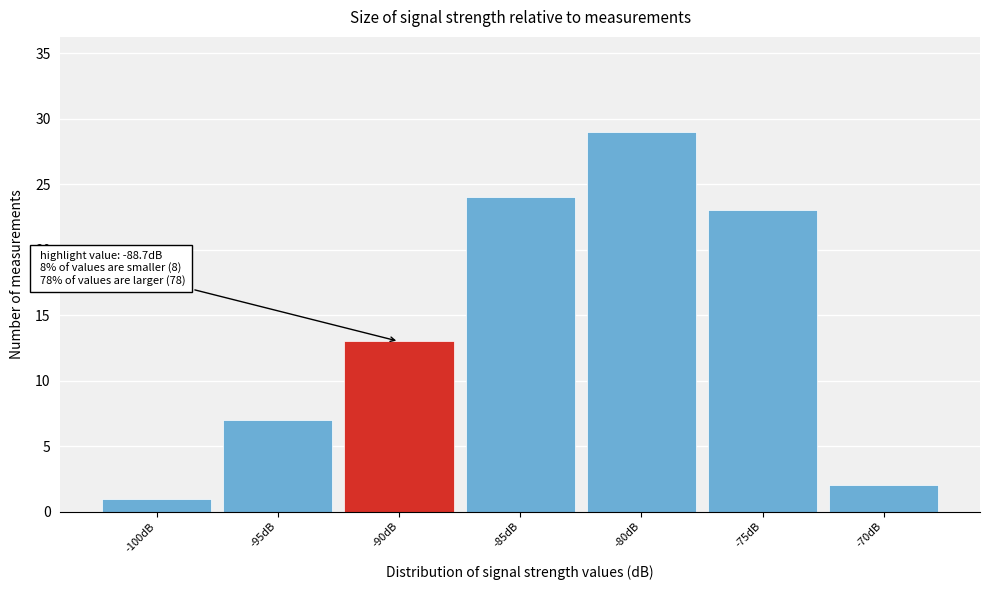

Reading right to left, transcribe all the data shown in this chart.

-70dB=2	-75dB=23	-80dB=29	-85dB=24	-90dB=13	-95dB=7	-100dB=1